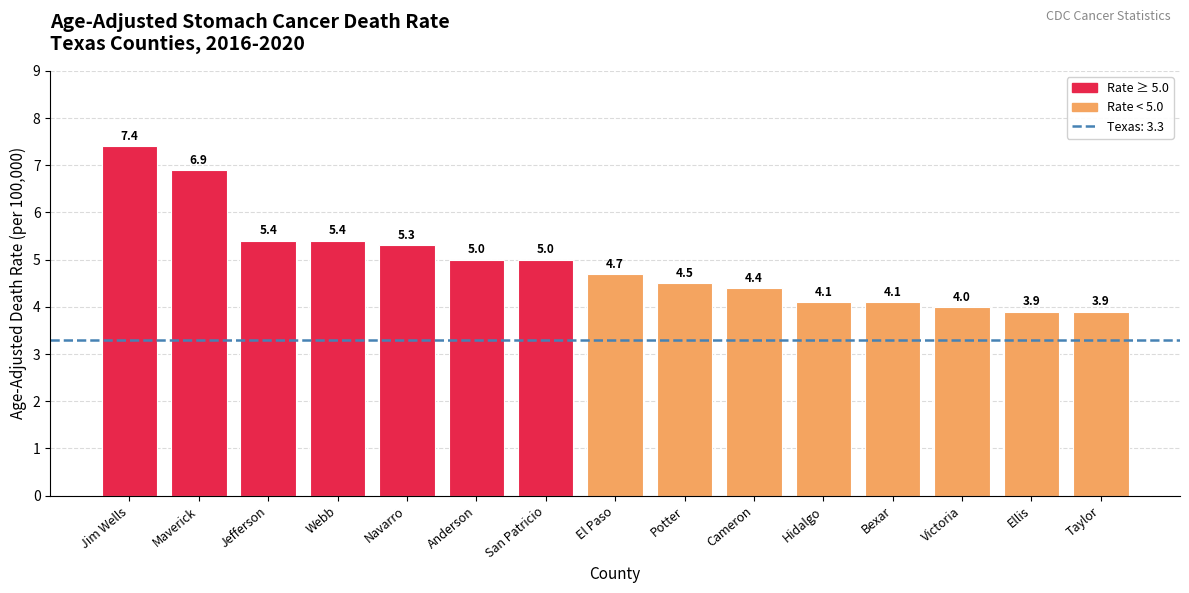

What is the difference between the maximum and minimum values?

3.5